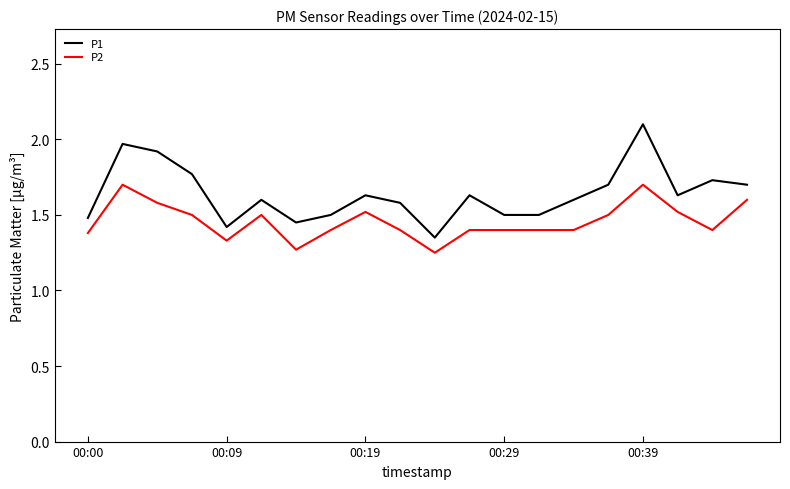

Rank the series by their average value, from lowest to highest.

P2, P1